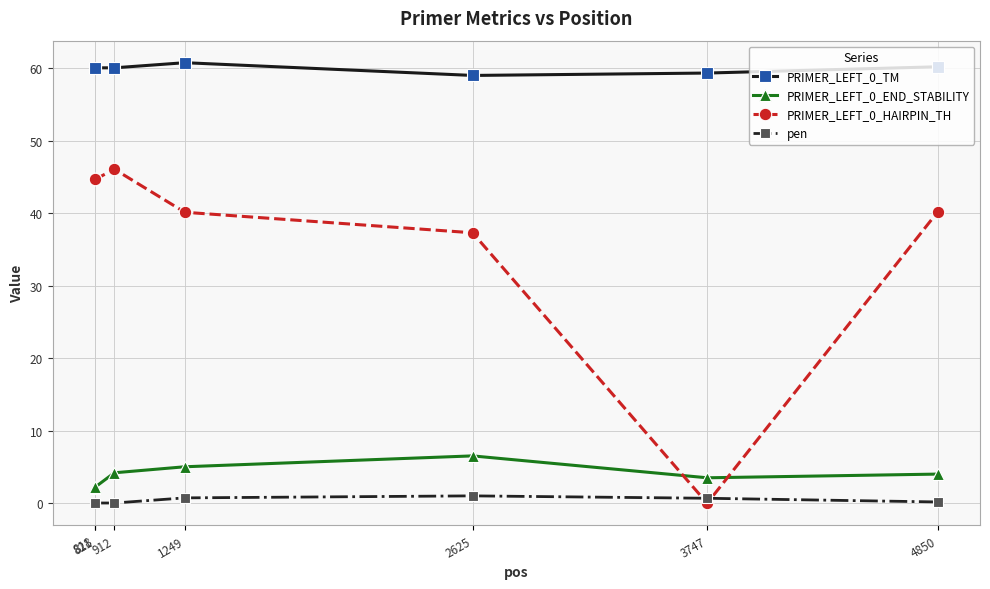

True or false: pen and PRIMER_LEFT_0_TM cross at least once.

False